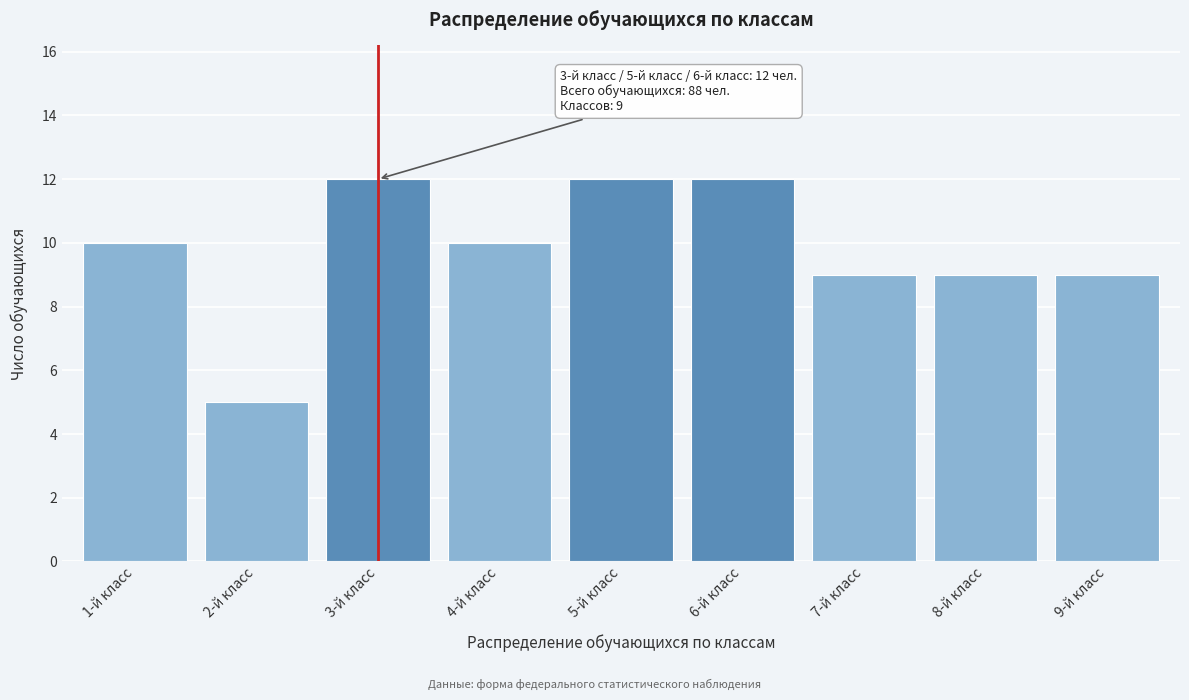

Reading left to right, extract all data points from this chart.

10	5	12	10	12	12	9	9	9